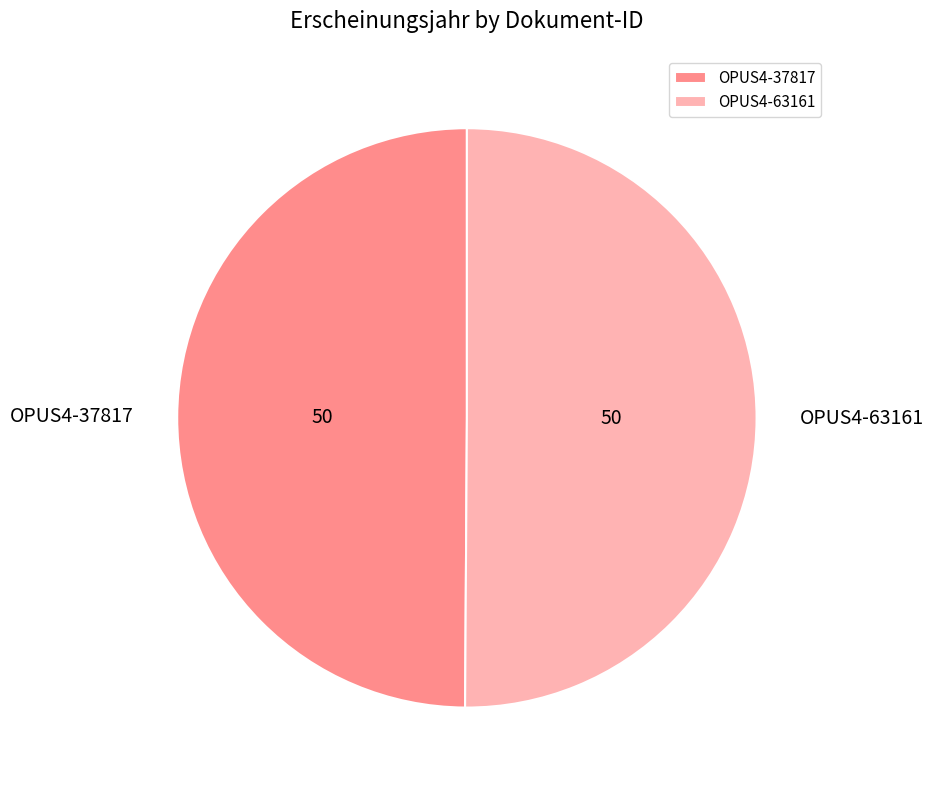

The OPUS4-63161 slice represents 50% of the pie. True or false?

True